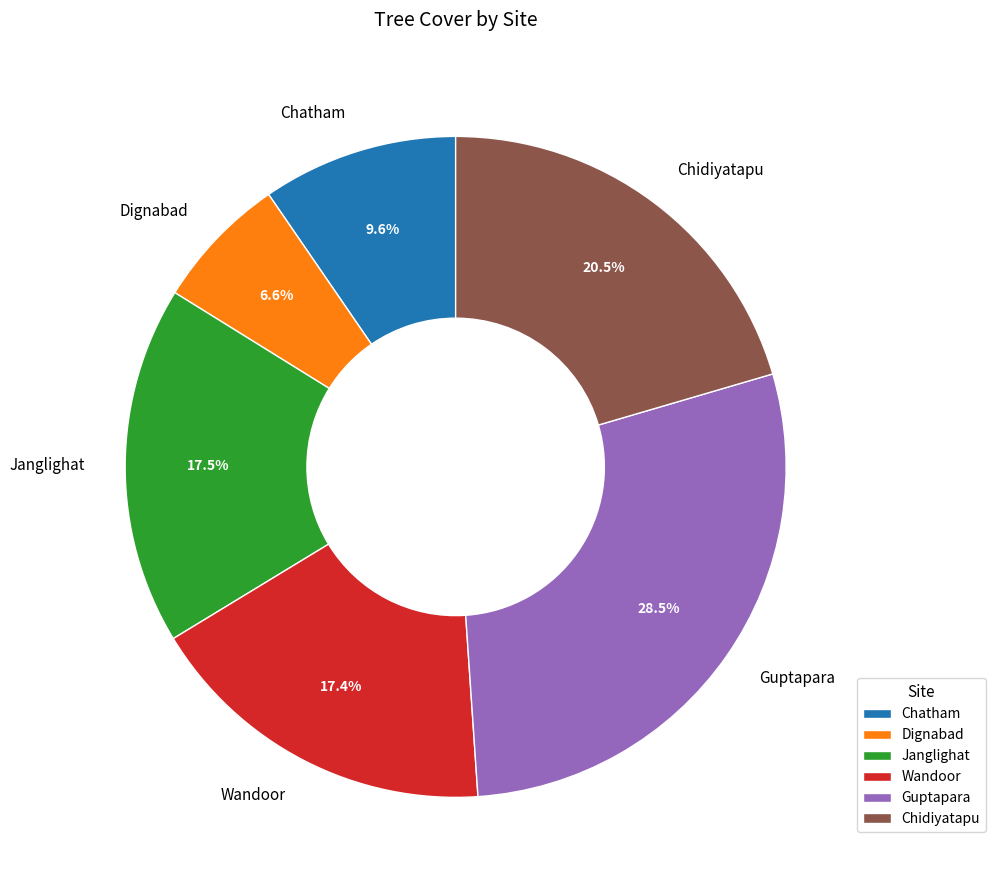

The Dignabad slice represents 7% of the pie. True or false?

True